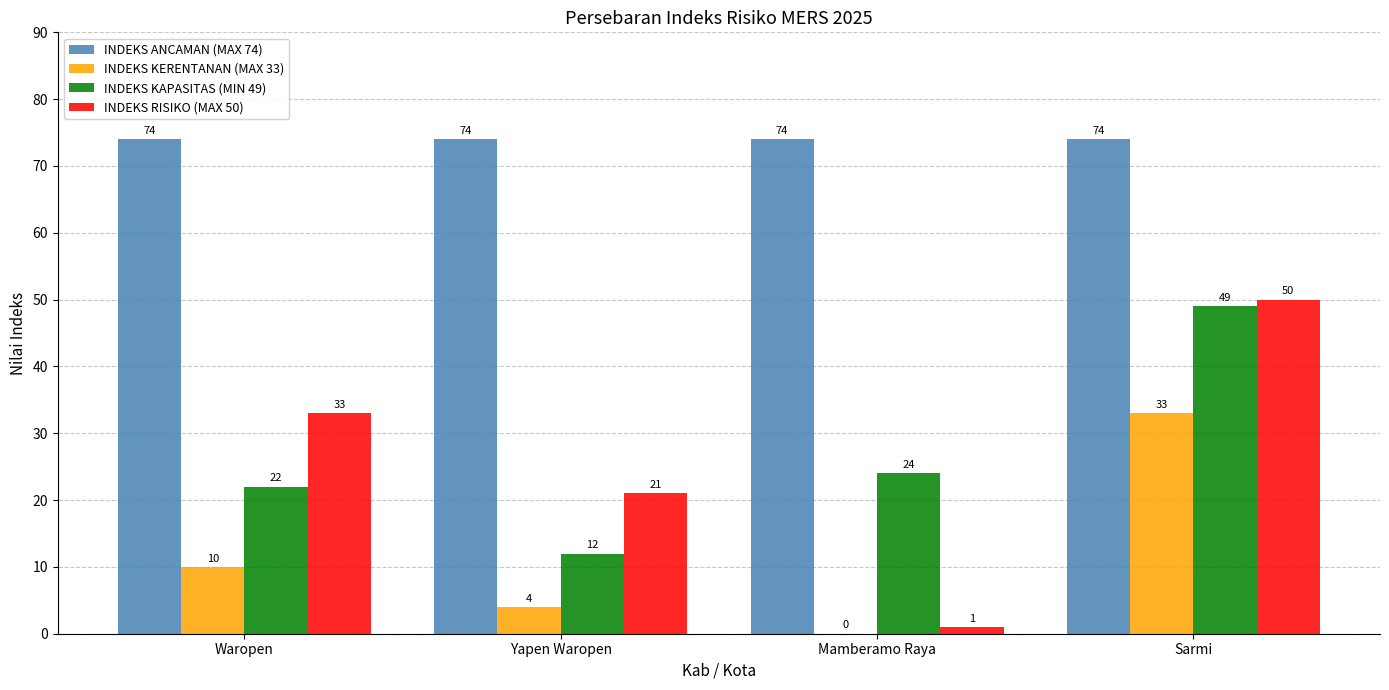

What is the maximum value for INDEKS ANCAMAN (MAX 74)?

74